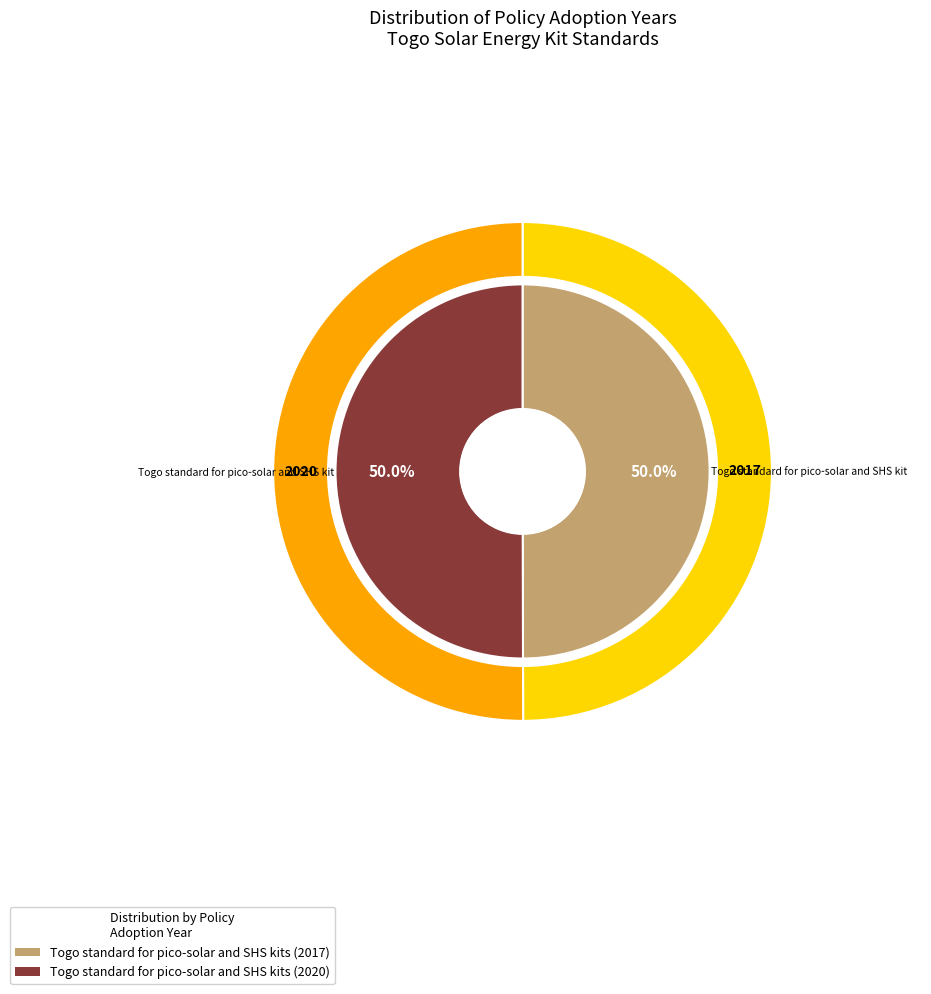

Count the number of slices in the pie.

2